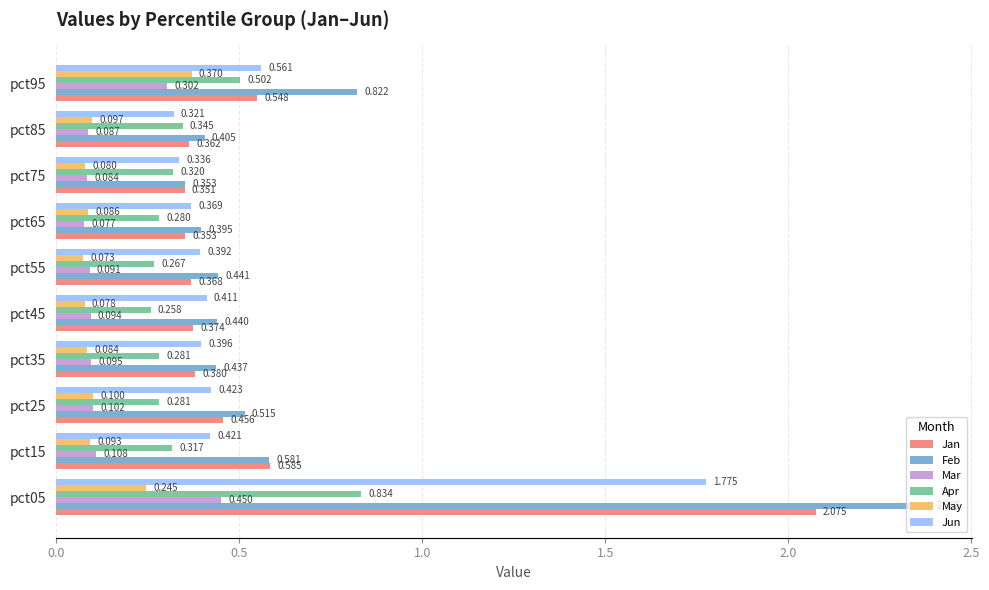

Is the value of Jan at pct45 greater than the value of May at pct85?

Yes